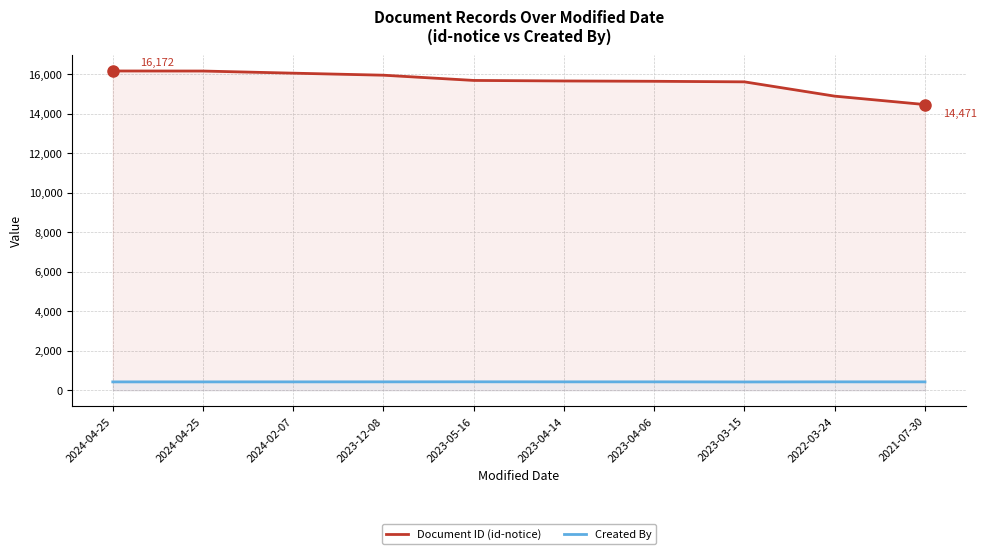

How many lines are shown in the chart?

2